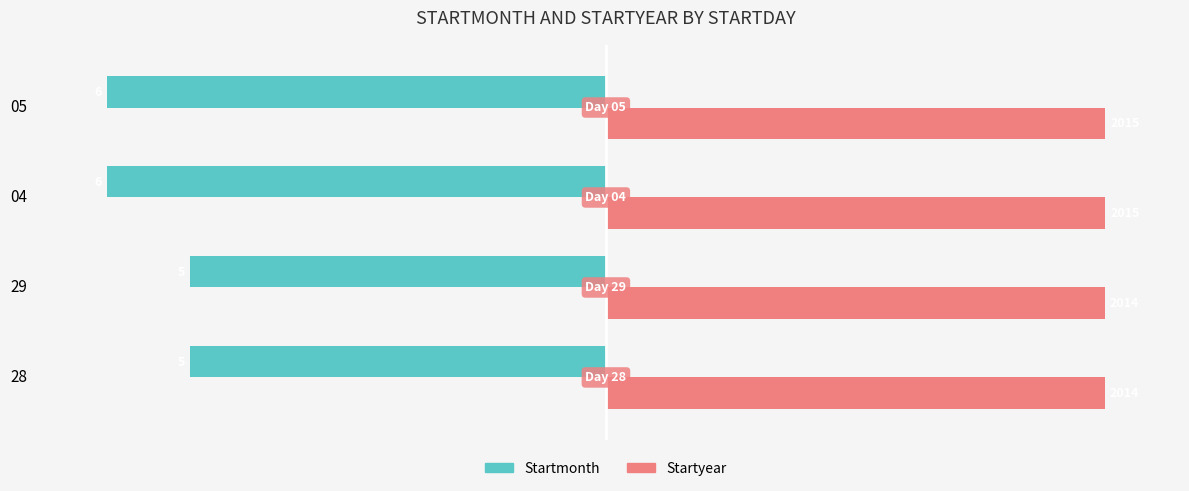

Reading left to right, extract all data points from this chart.

Startmonth: -83.3	-83.3	-100.0	-100.0
Startyear: 100.0	100.0	100.0	100.0